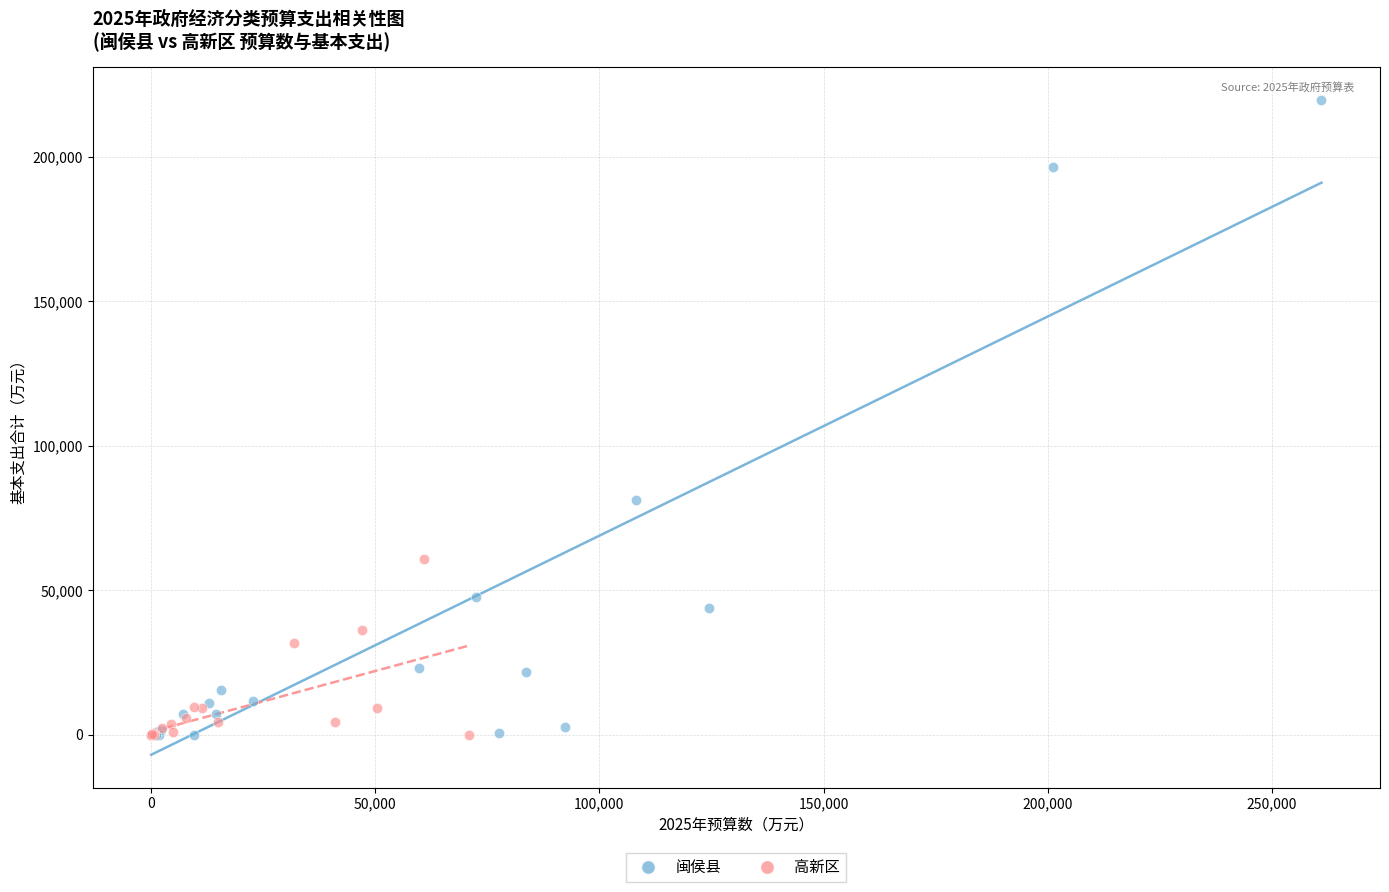

Which series has the widest spread of Y values?

闽侯县